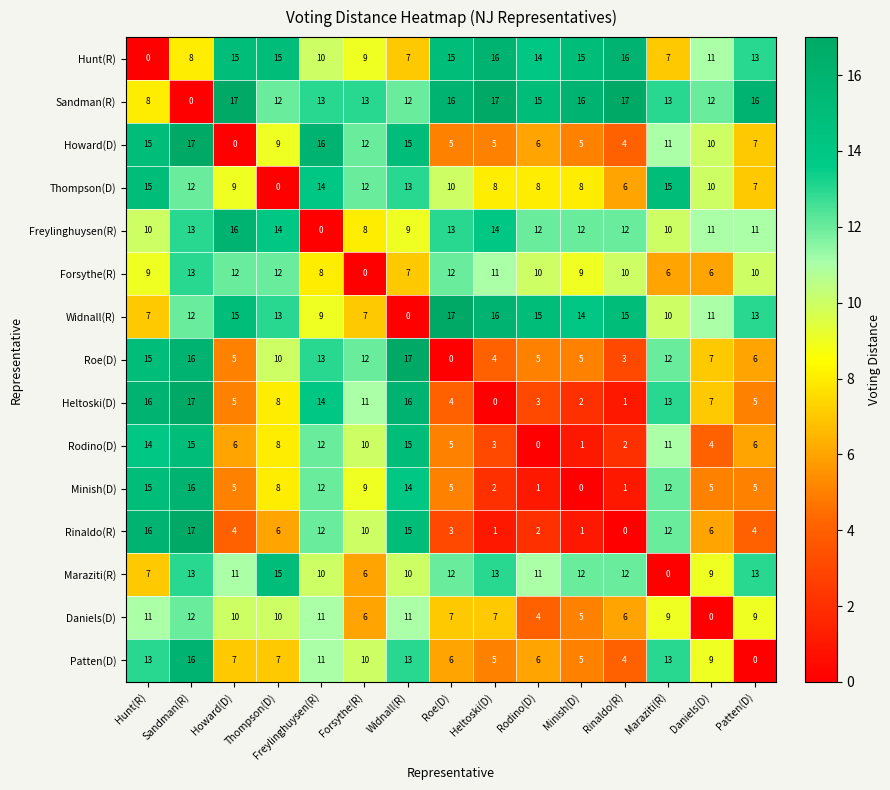

Is the value of Maraziti(R) at Thompson(D) greater than the value of Roe(D) at Freylinghuysen(R)?

Yes